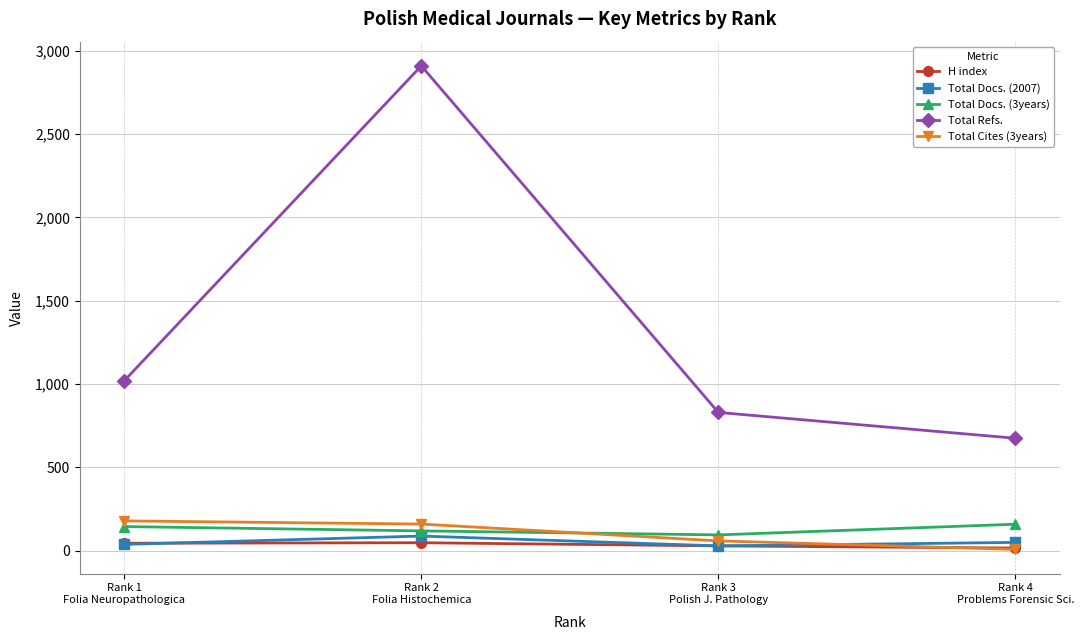

Is this an area chart (filled region under the line)?

No